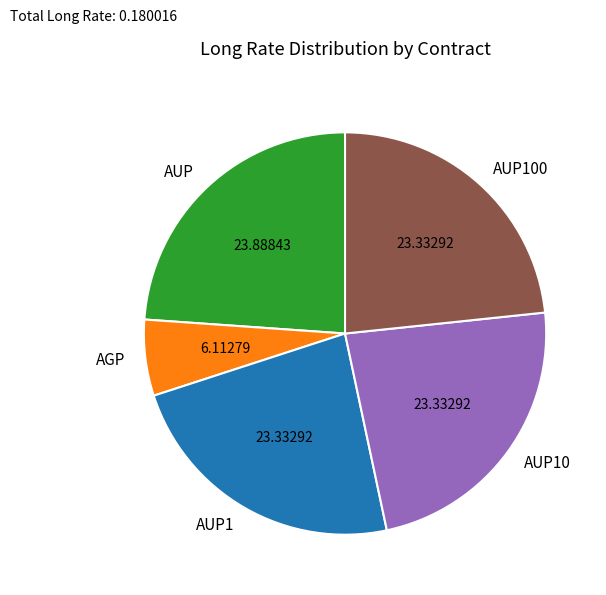

Is it true that AUP100 is 23% of the pie?

True